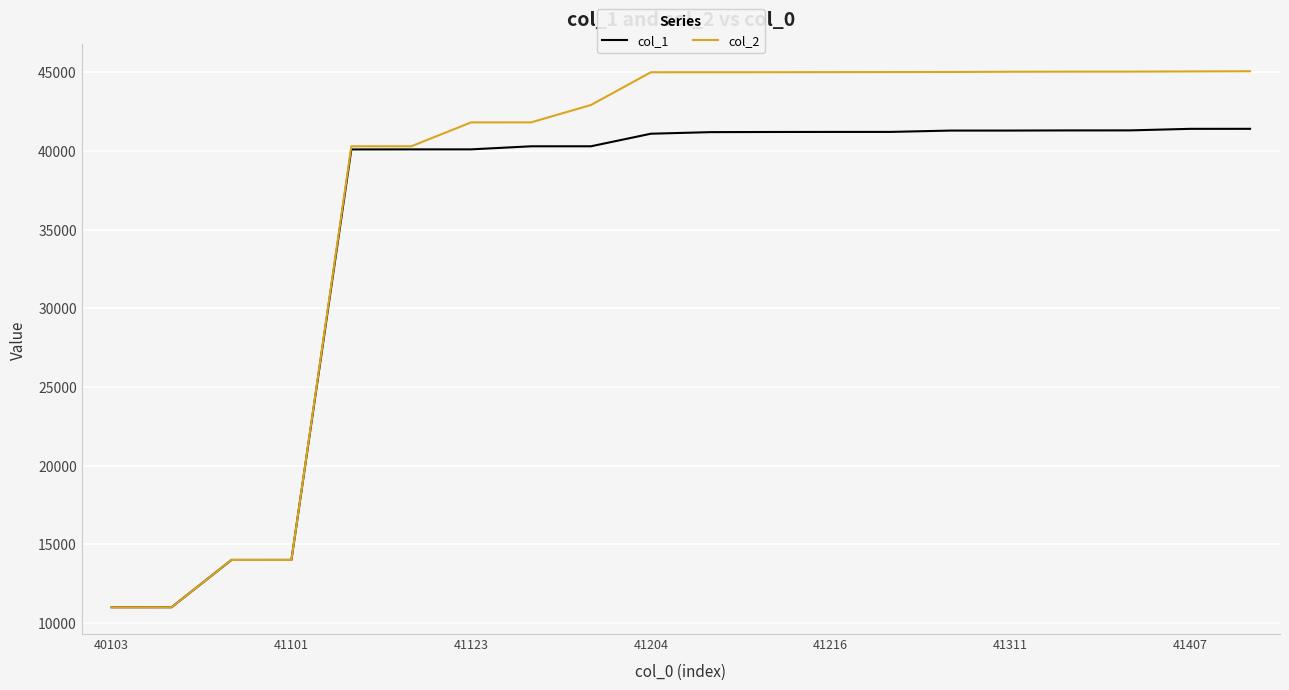

Rank the series by their maximum value, from highest to lowest.

col_2, col_1